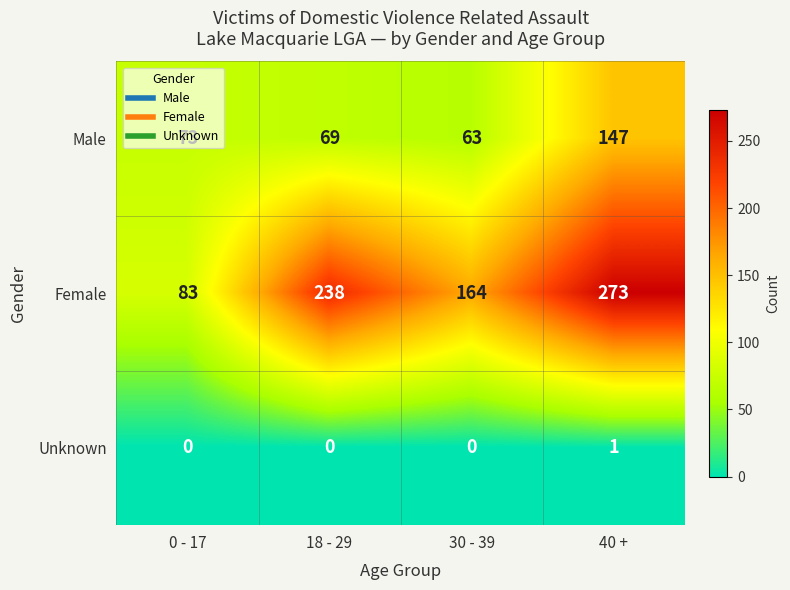

What is the greatest value displayed?

273